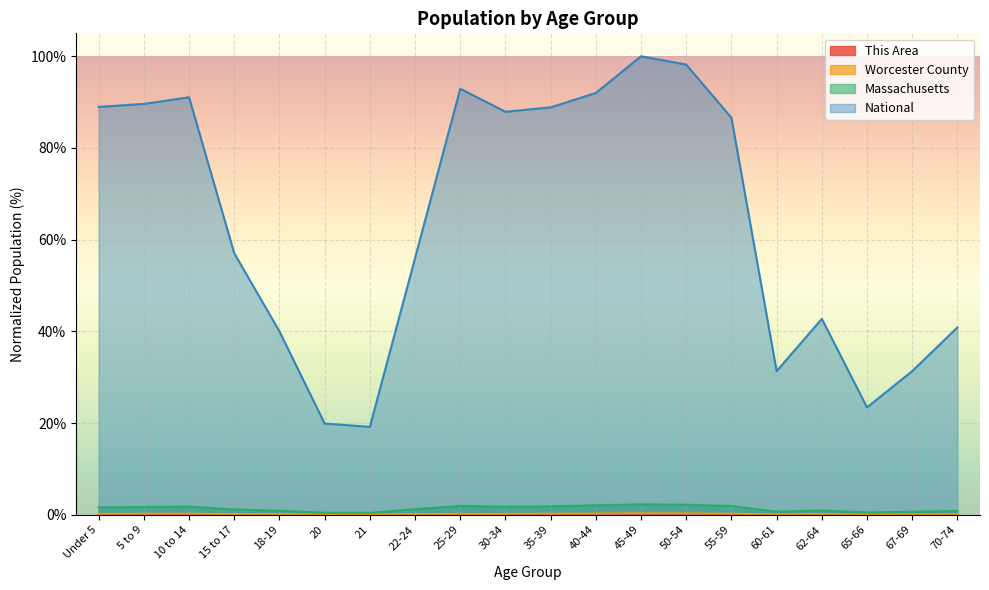

At which category does Massachusetts reach its first local valley?

21